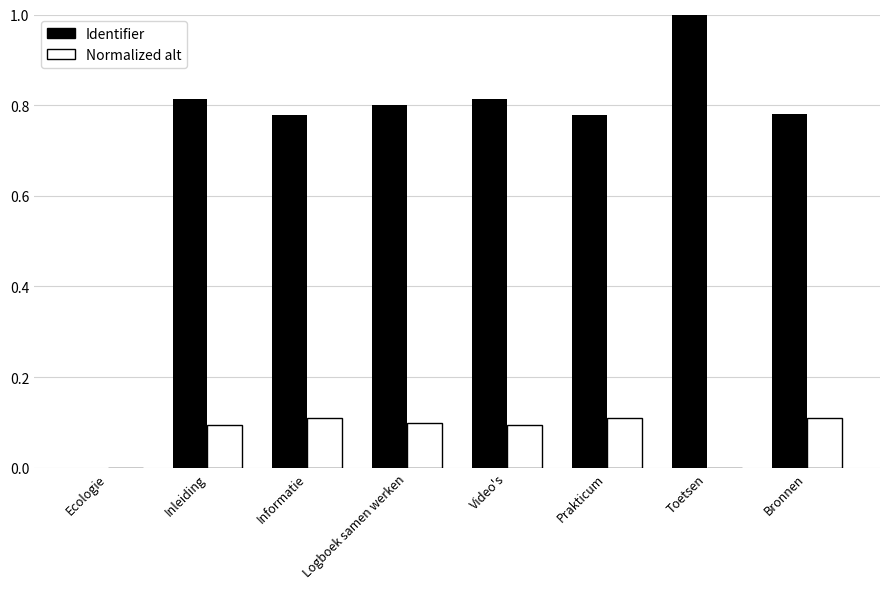

Between Ecologie and Informatie, which series saw the biggest shift?

Identifier